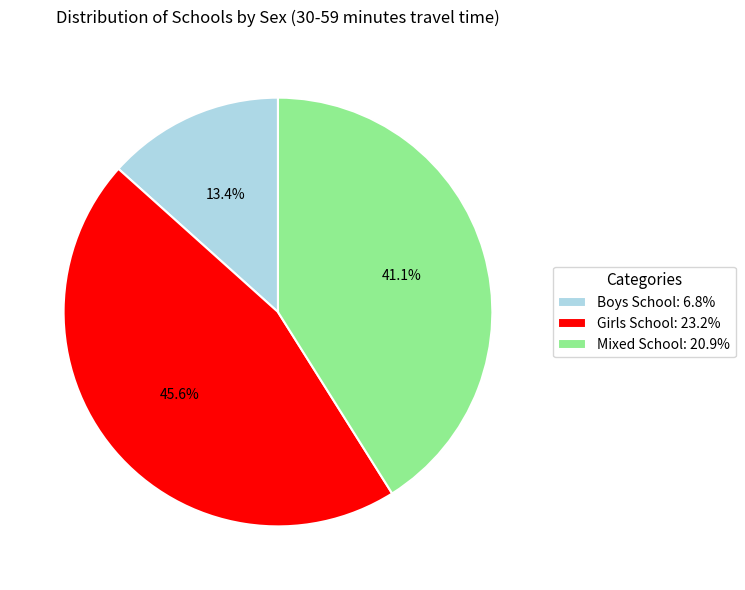

Count the number of slices in the pie.

3